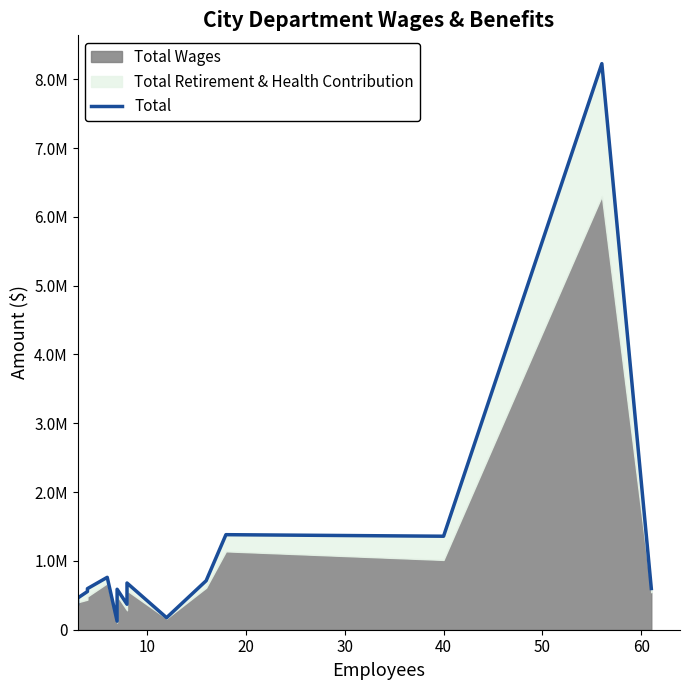

What is the label of the 7th point from the right?

8